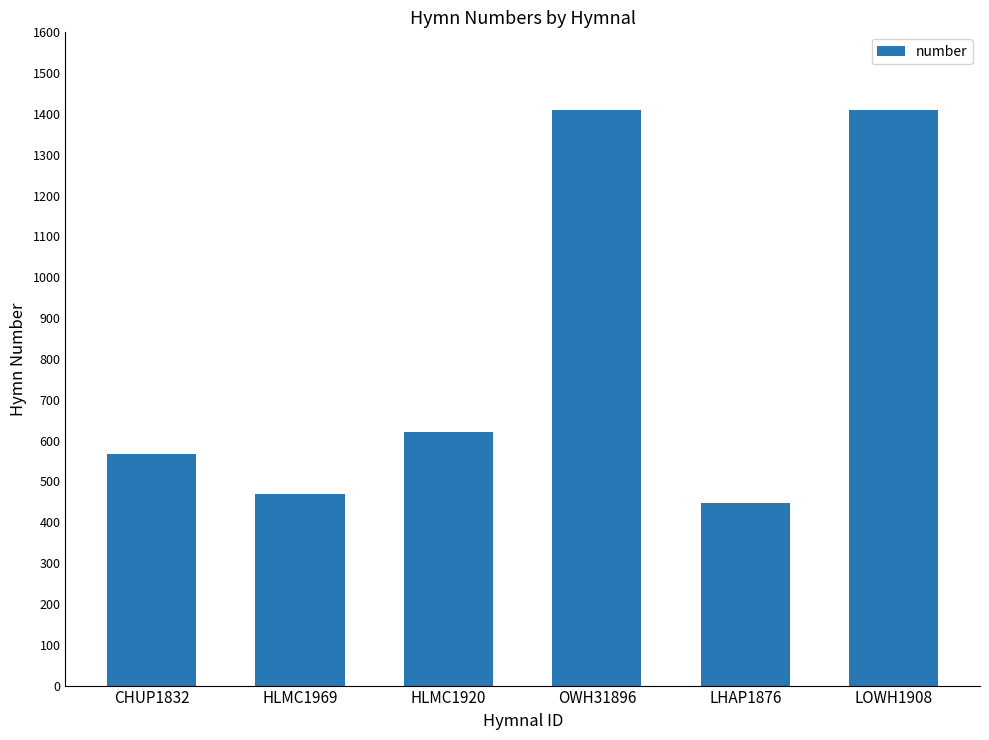

Does the chart contain stacked bars?

No